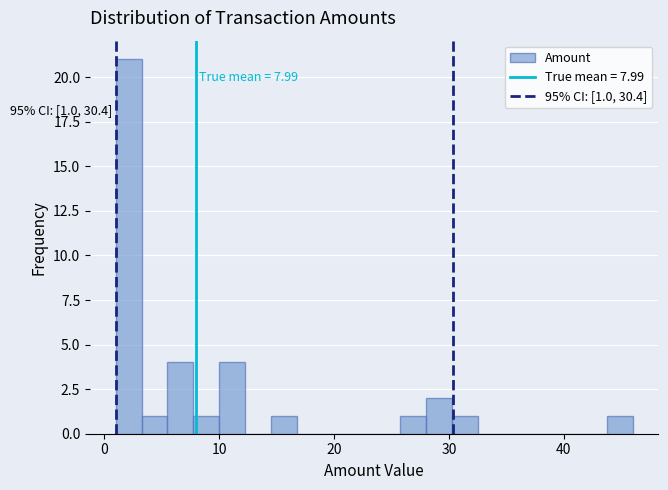

Read against the x-axis, roughly where is the centre of the tallest bar?

2